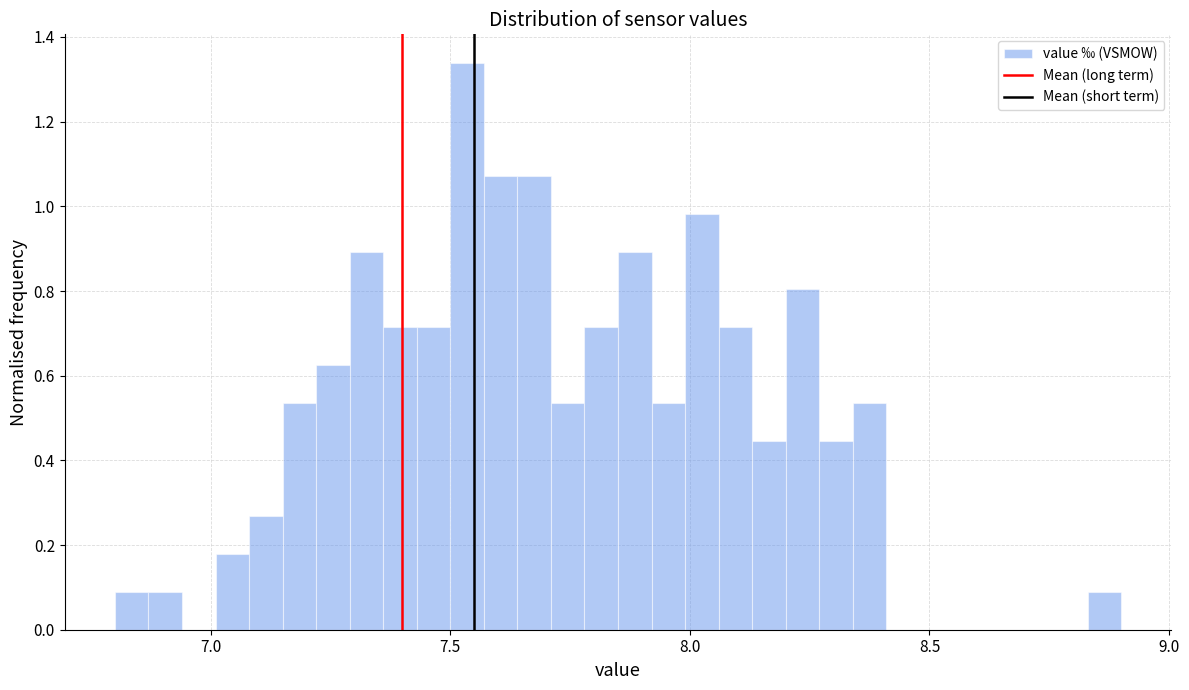

Read against the x-axis, roughly where is the centre of the tallest bar?

7.55